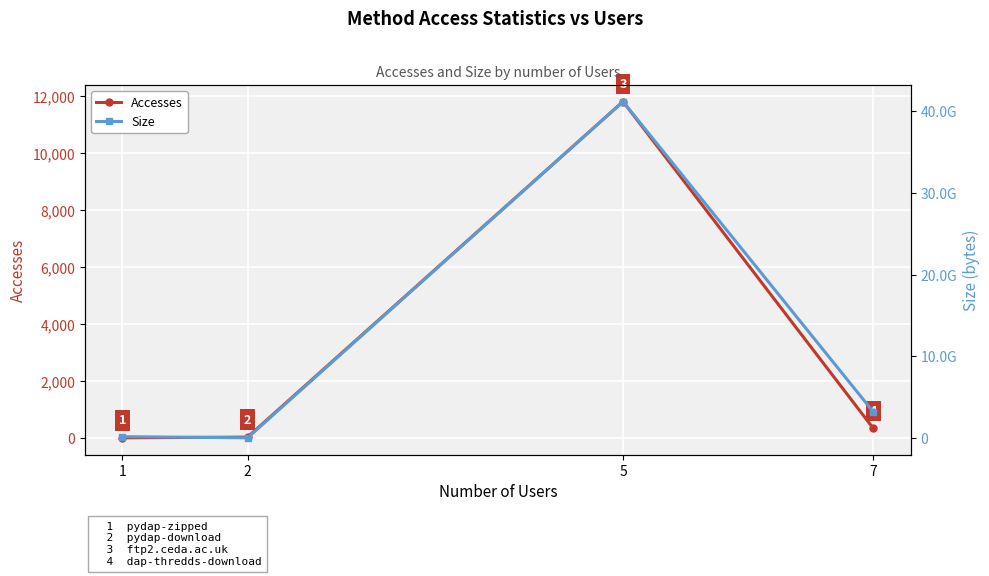

Rank the series by their maximum value, from lowest to highest.

Accesses, Size